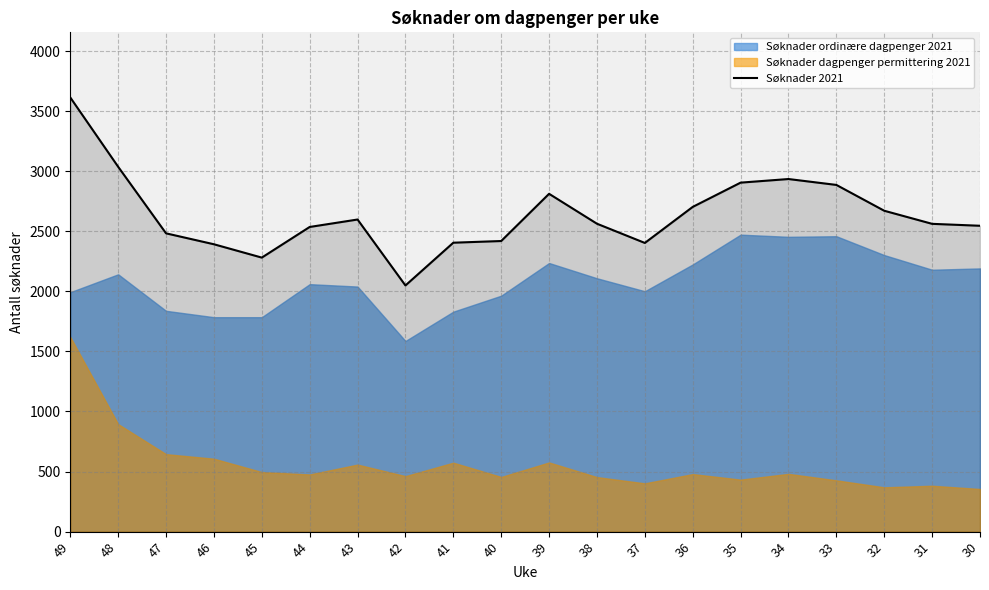

Which has a higher value, 37 or 32?

32